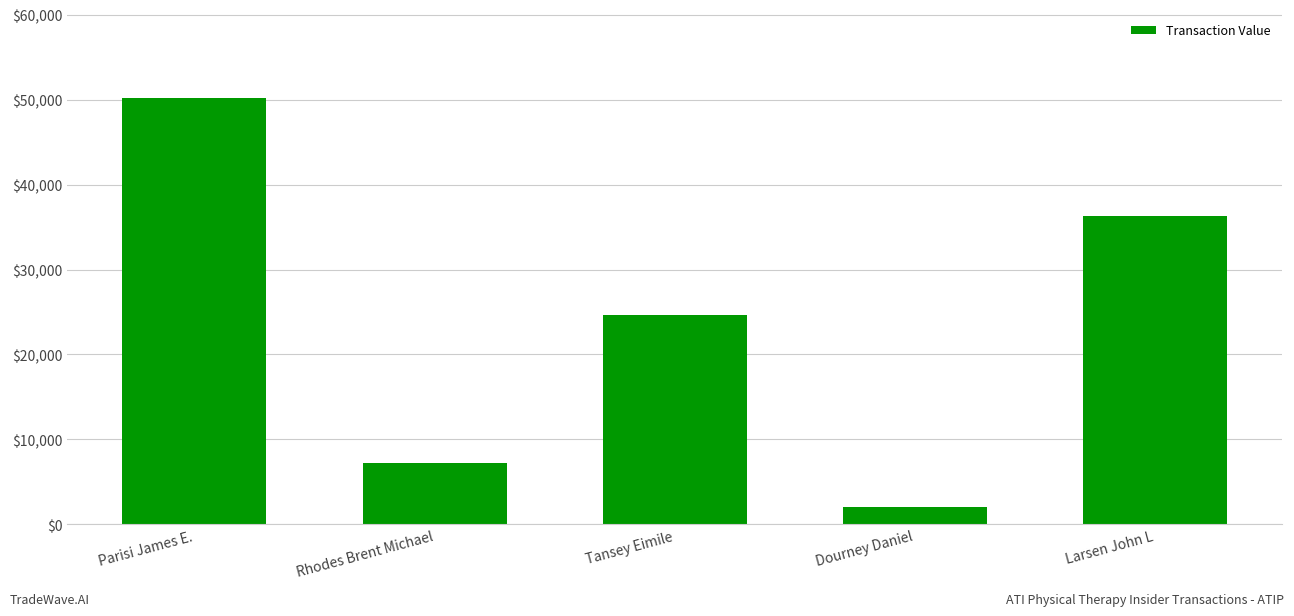

Does the chart contain stacked bars?

No